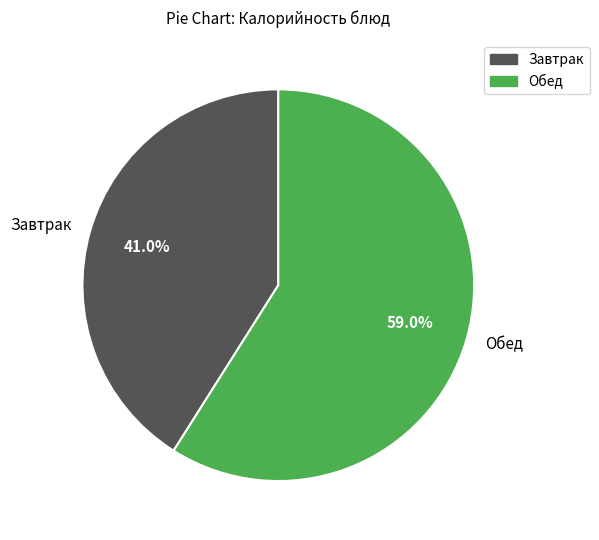

Is the sum of Обед and Завтрак greater than half?

Yes